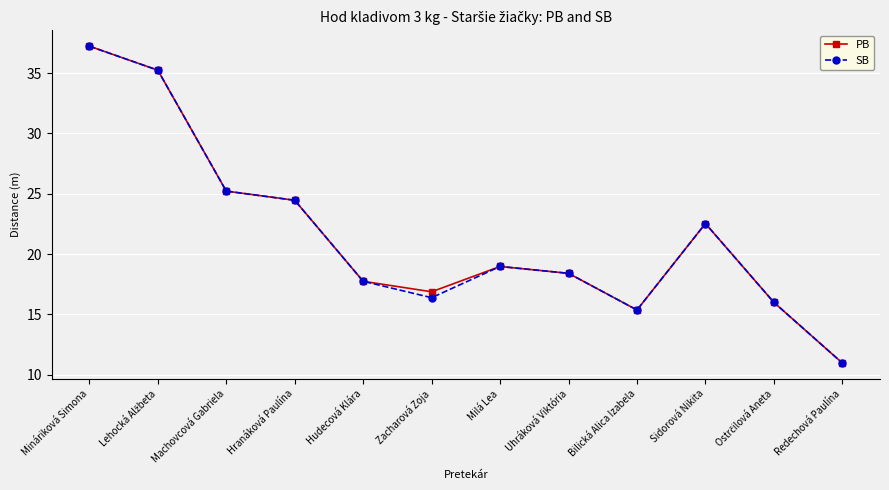

What is the difference between the second highest and minimum values in the SB series?

24.3